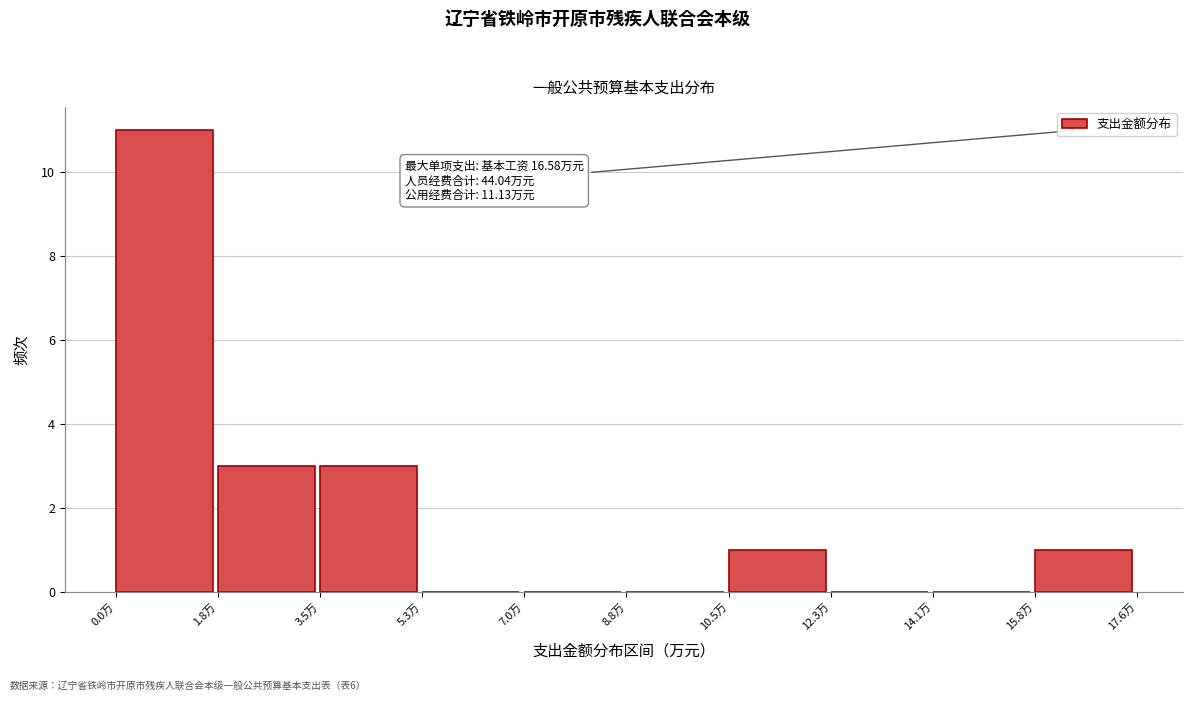

Which range on the x-axis has the tallest bar?

0.0 to 1.8